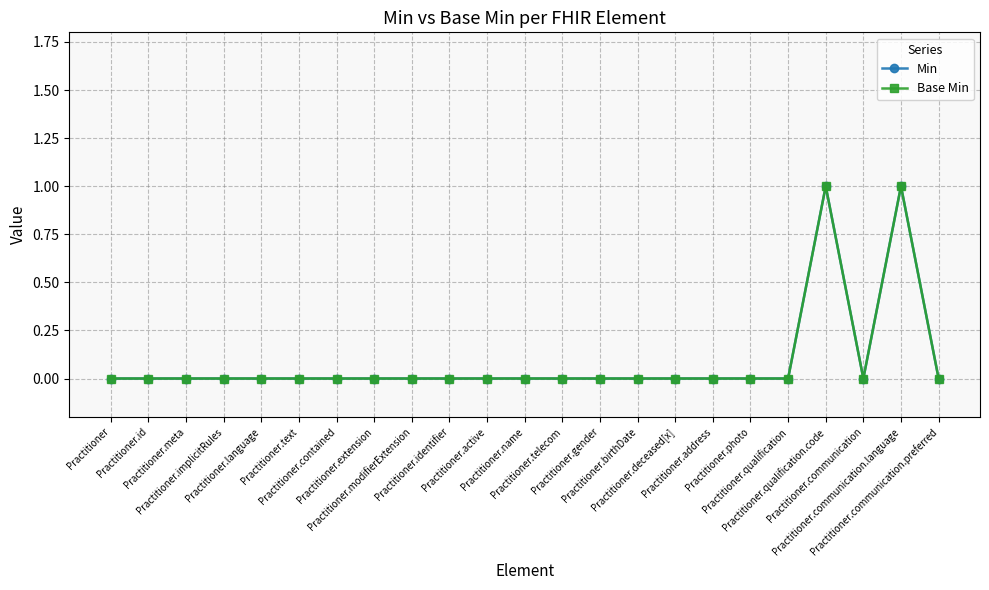

Where is Min nearest to the value 0?

Practitioner